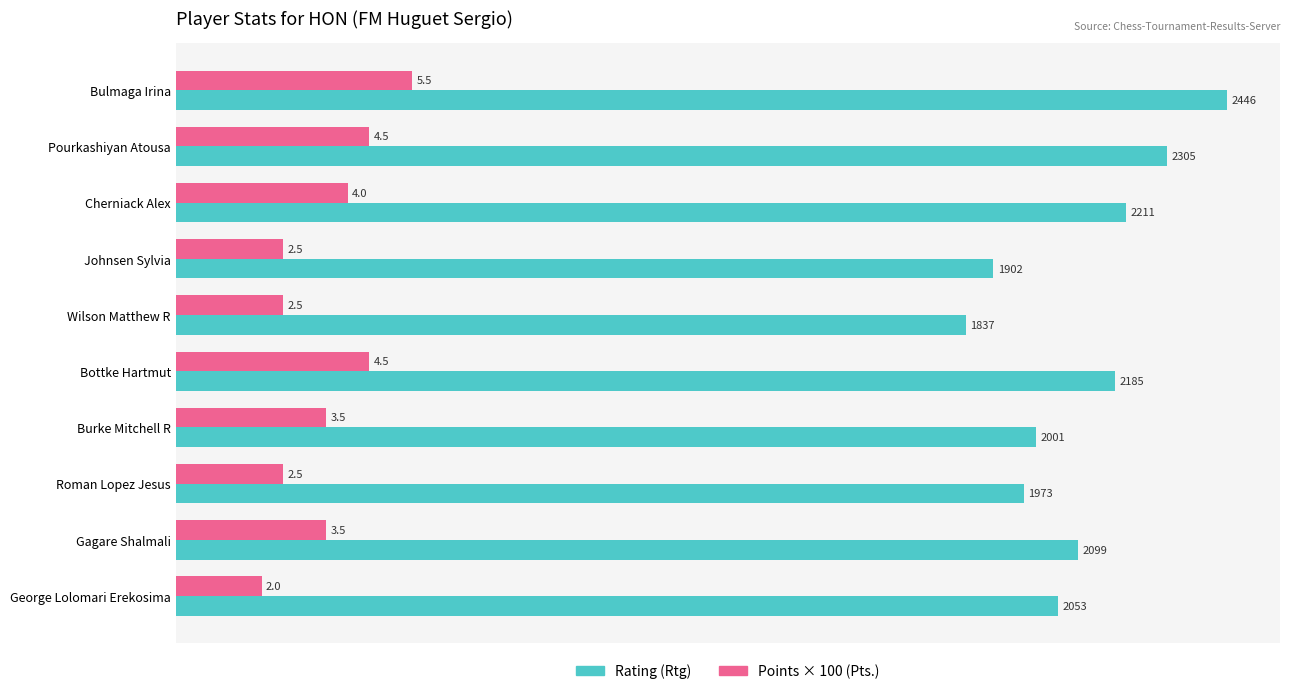

Which series has the largest range (max minus min)?

Rating (Rtg)